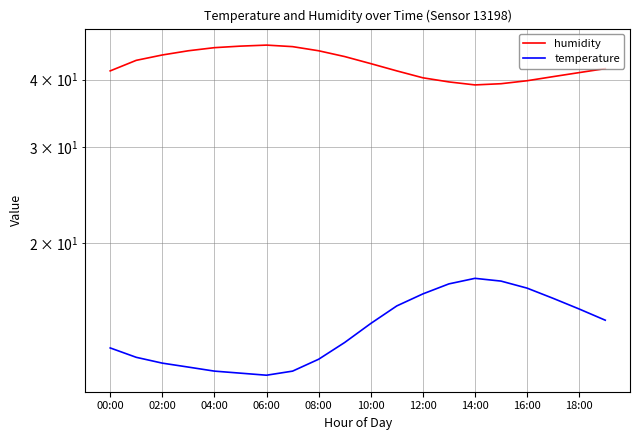

List the series in order of their peak value, lowest first.

temperature, humidity